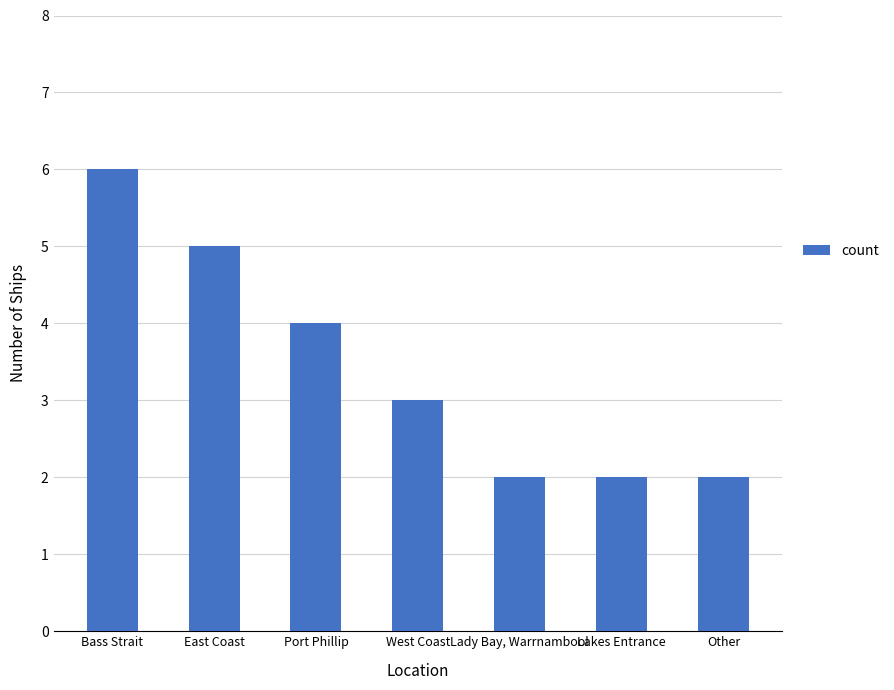

How many series are shown in this chart?

1